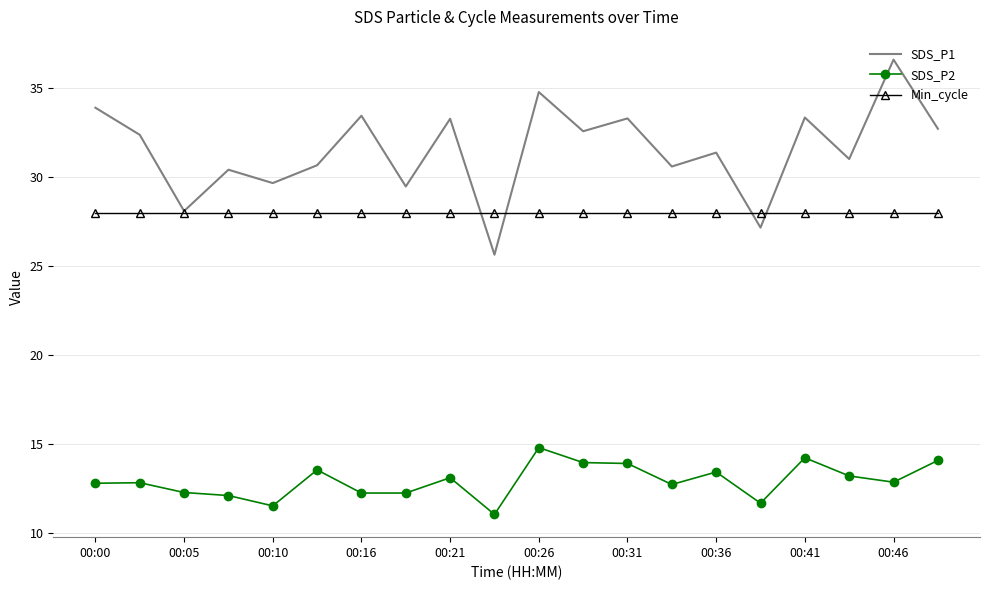

True or false: SDS_P2 and Min_cycle intersect in this chart.

False